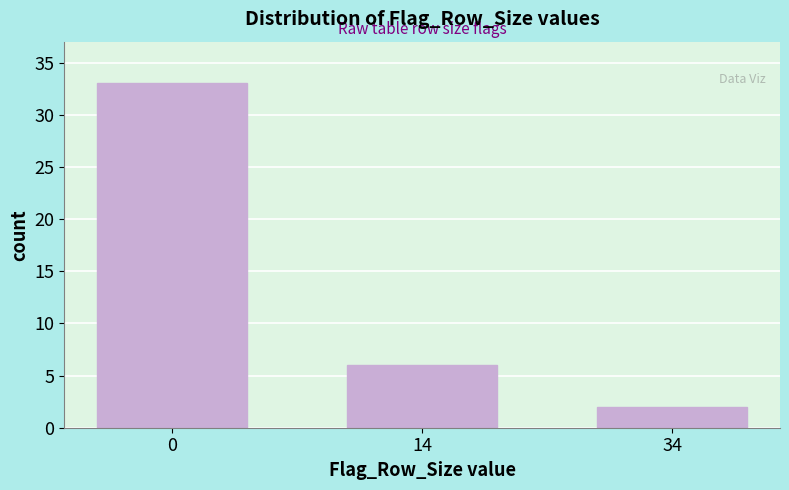

Reading left to right, list all the values displayed in this chart.

33	6	2